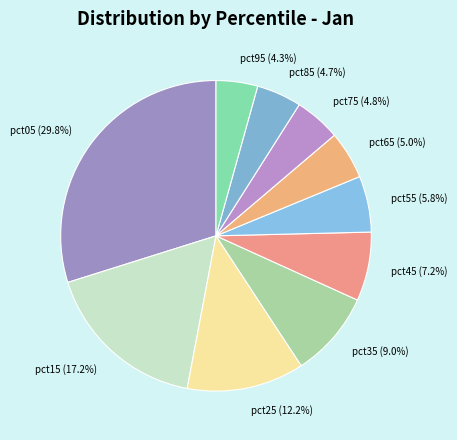

Which has a higher value, pct85 or pct15?

pct15